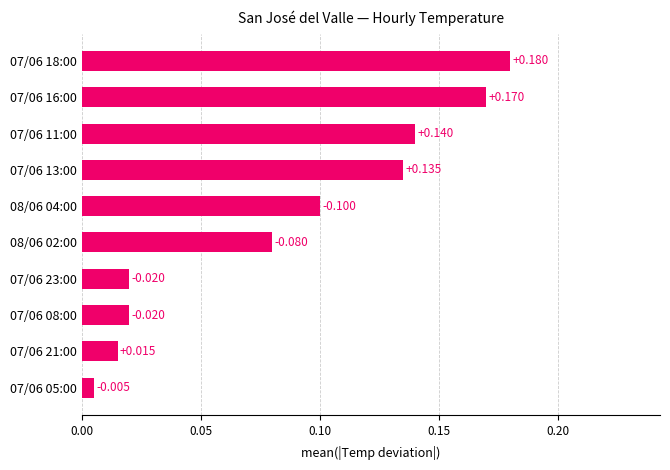

Which category has the lowest value across all series?

07/06 05:00